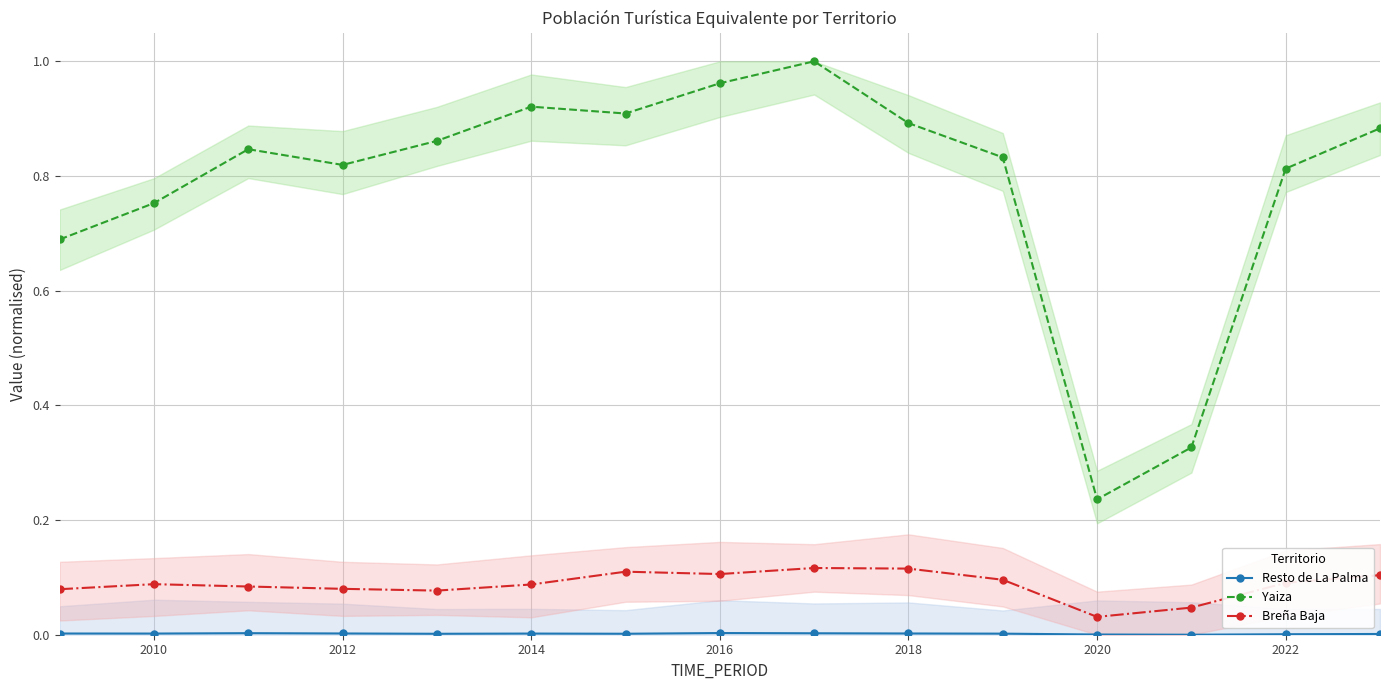

The value of Yaiza at 2016 is 1.3. True or false?

False